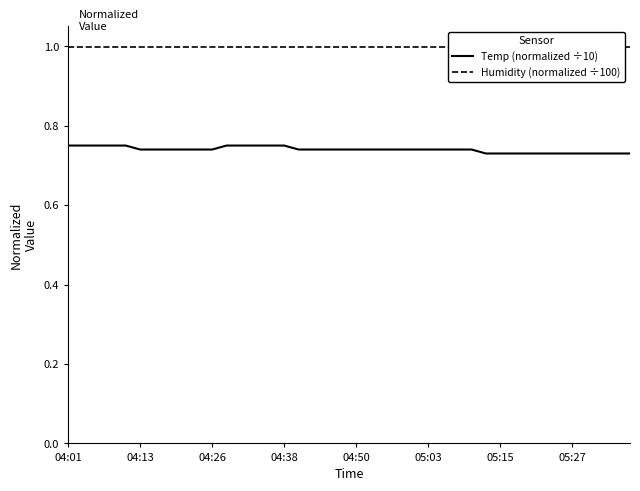

Does the chart display data point markers on the line(s)?

No